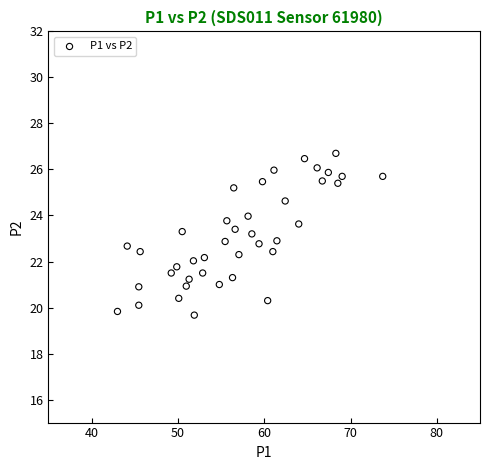

What is the range of Y values (max minus min)?

7.0